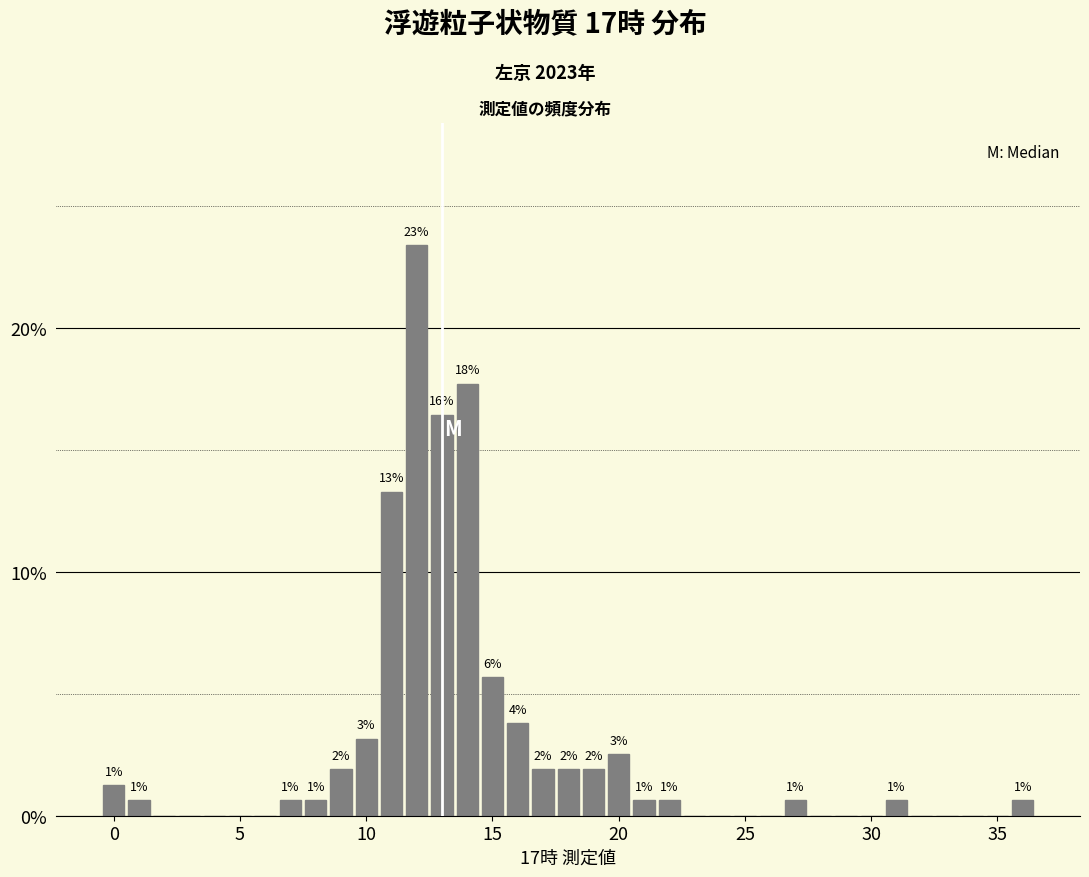

Around what value on the x-axis is the tallest bar? Give the approximate position of its centre, as read against the axis.

12.0